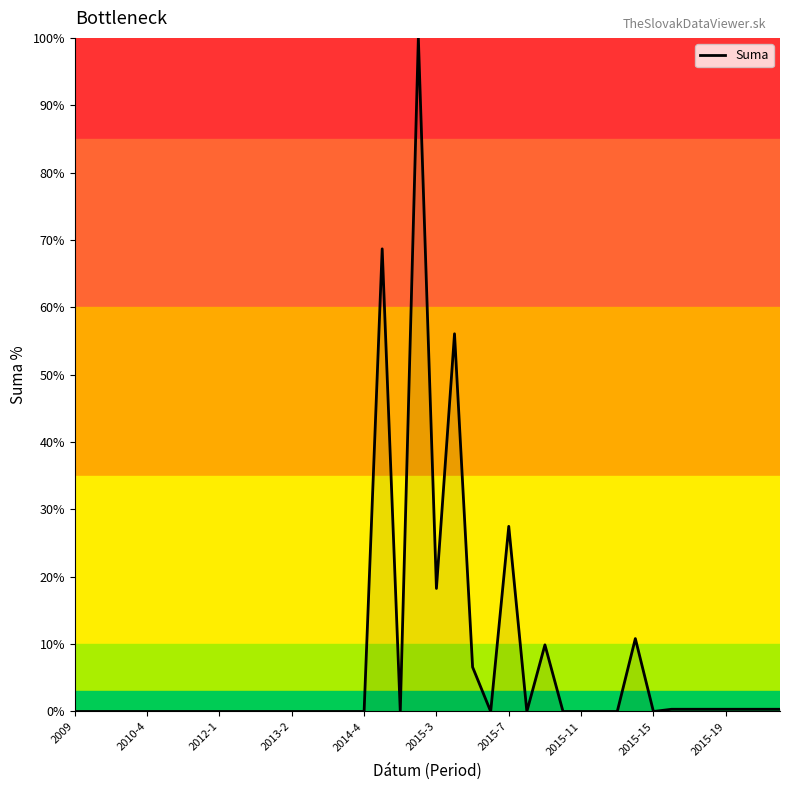

What is the maximum value shown in the chart?

100.0